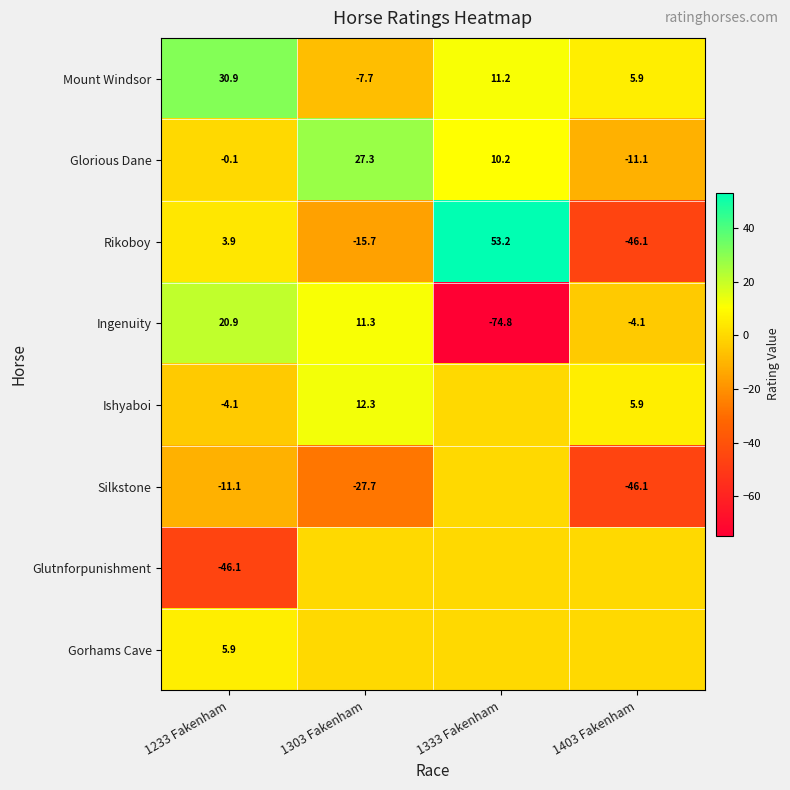

At which category is the sum across all series the highest?

1303 Fakenham